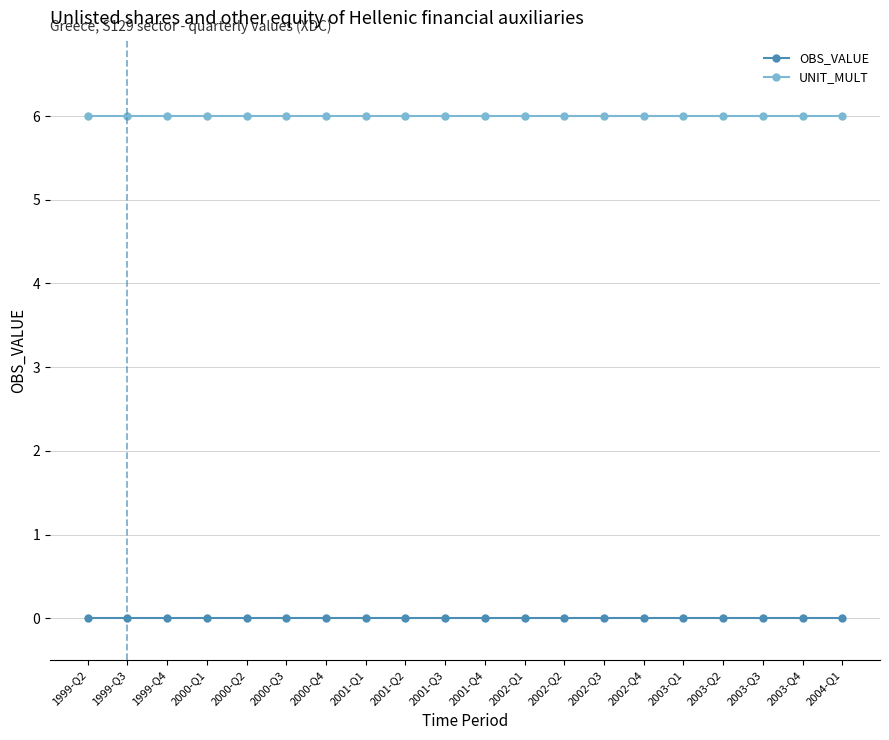

Which series has the largest total across all categories?

UNIT_MULT